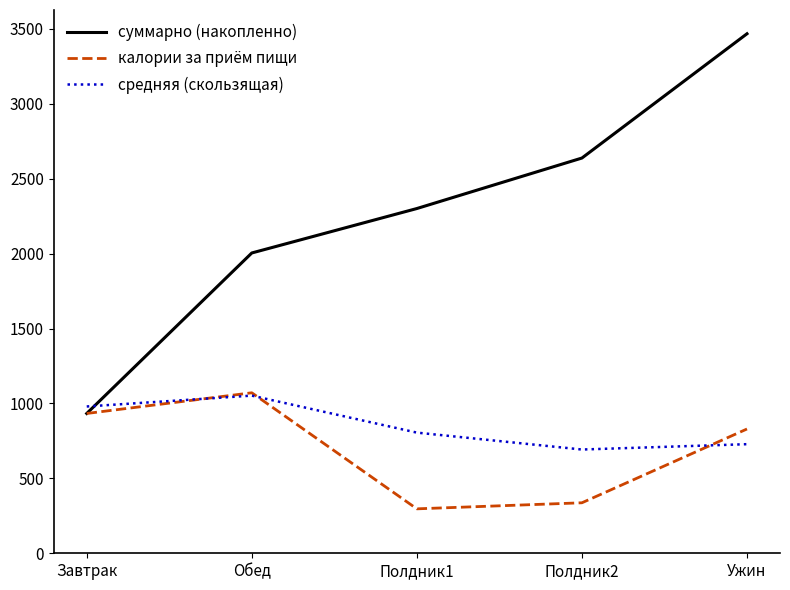

The суммарно (накопленно) series shows 4898.1 at Ужин. True or false?

False